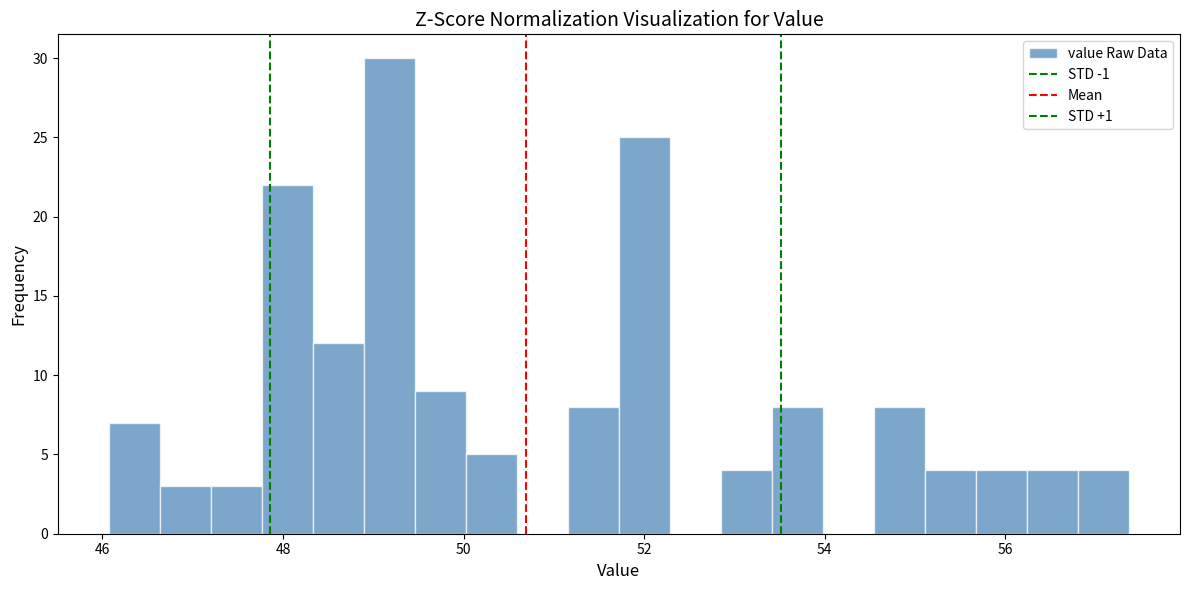

Read against the x-axis, roughly where is the centre of the tallest bar?

49.2